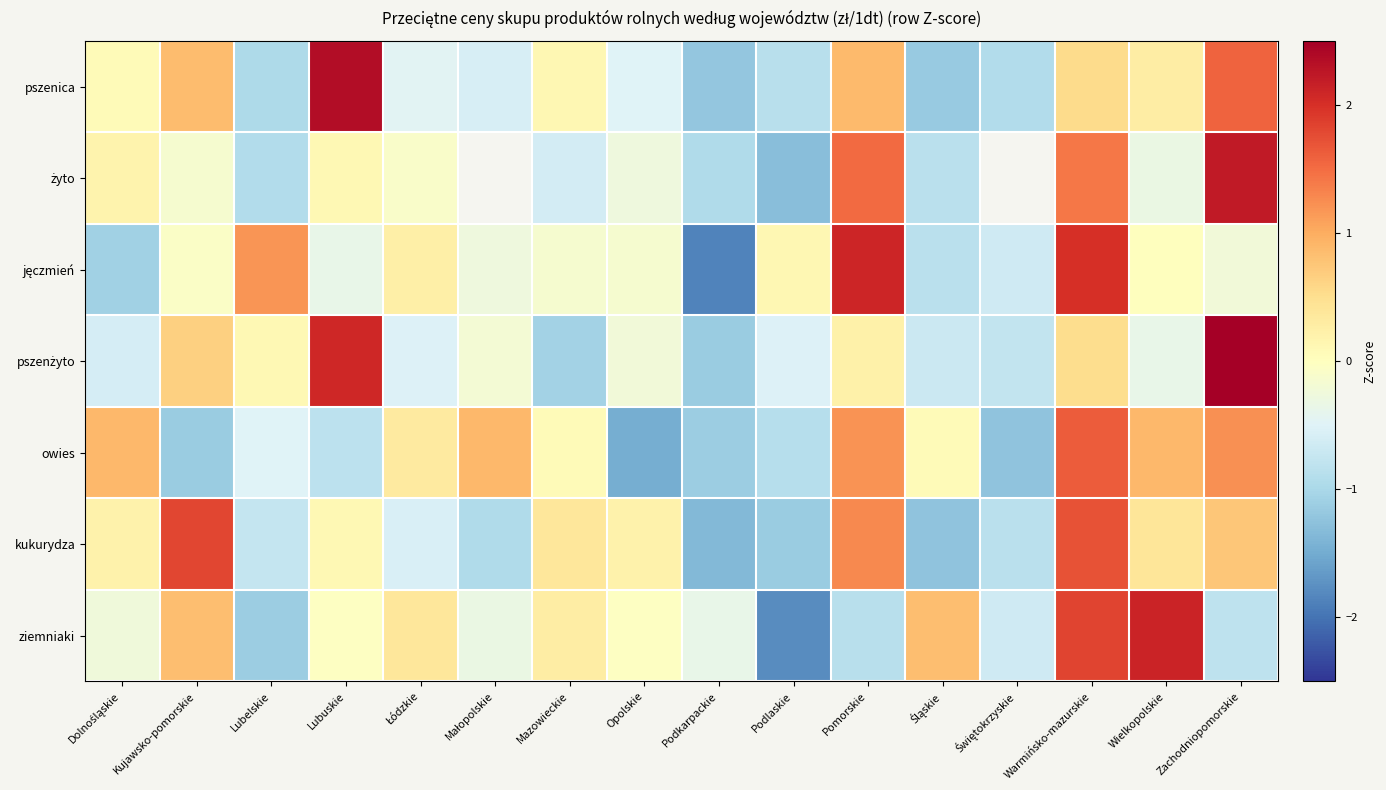

The pszenżyto series shows 3.1 at Lubuskie. True or false?

False